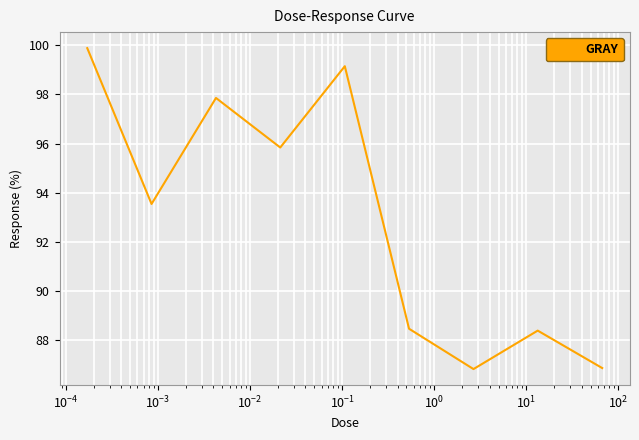

What is the difference between the maximum and minimum values?

13.0